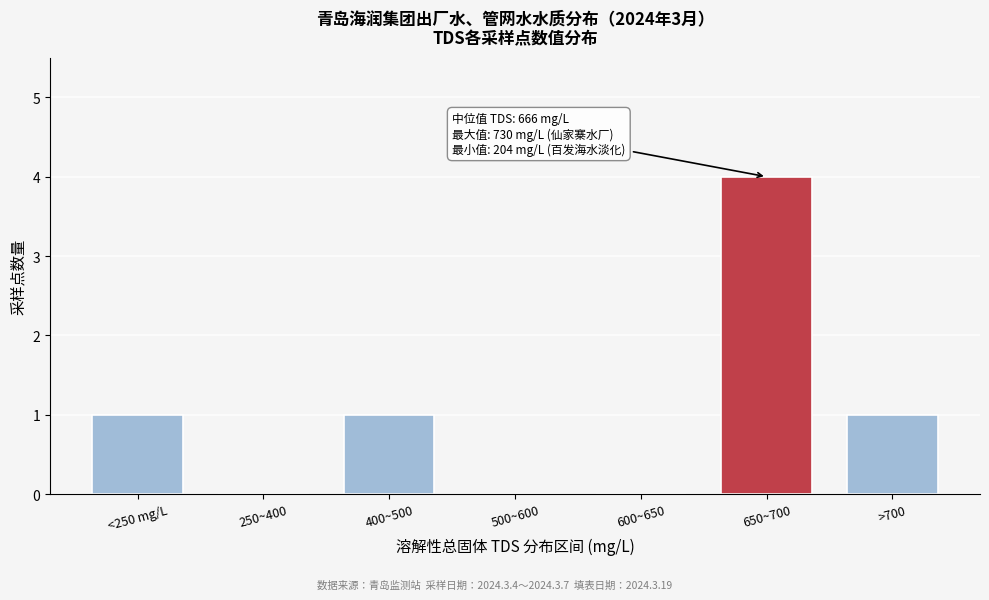

Reading left to right, what are all the values shown in this chart?

<250 mg/L=1	250~400=0	400~500=1	500~600=0	600~650=0	650~700=4	>700=1